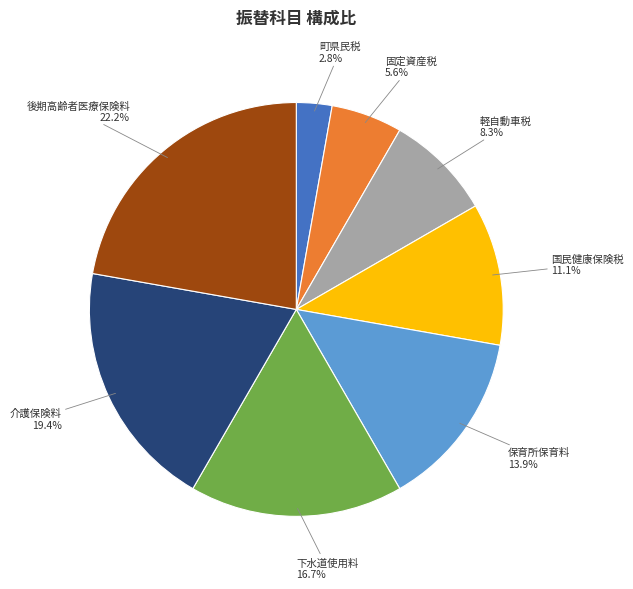

Approximately how many times larger is the value at 介護保険料 compared to 固定資産税?

3.5